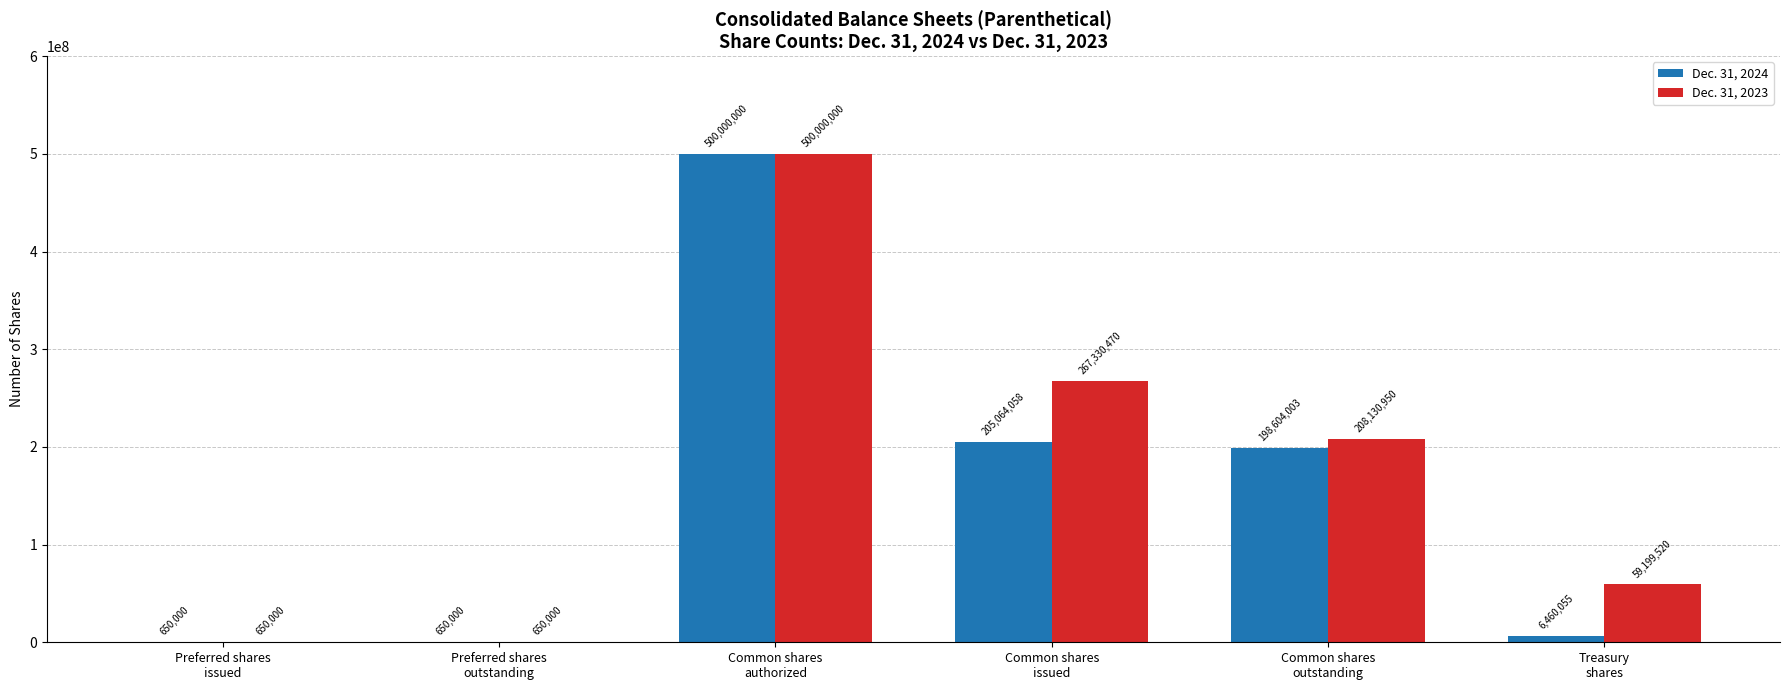

Which series has the largest total across all categories?

Dec. 31, 2023